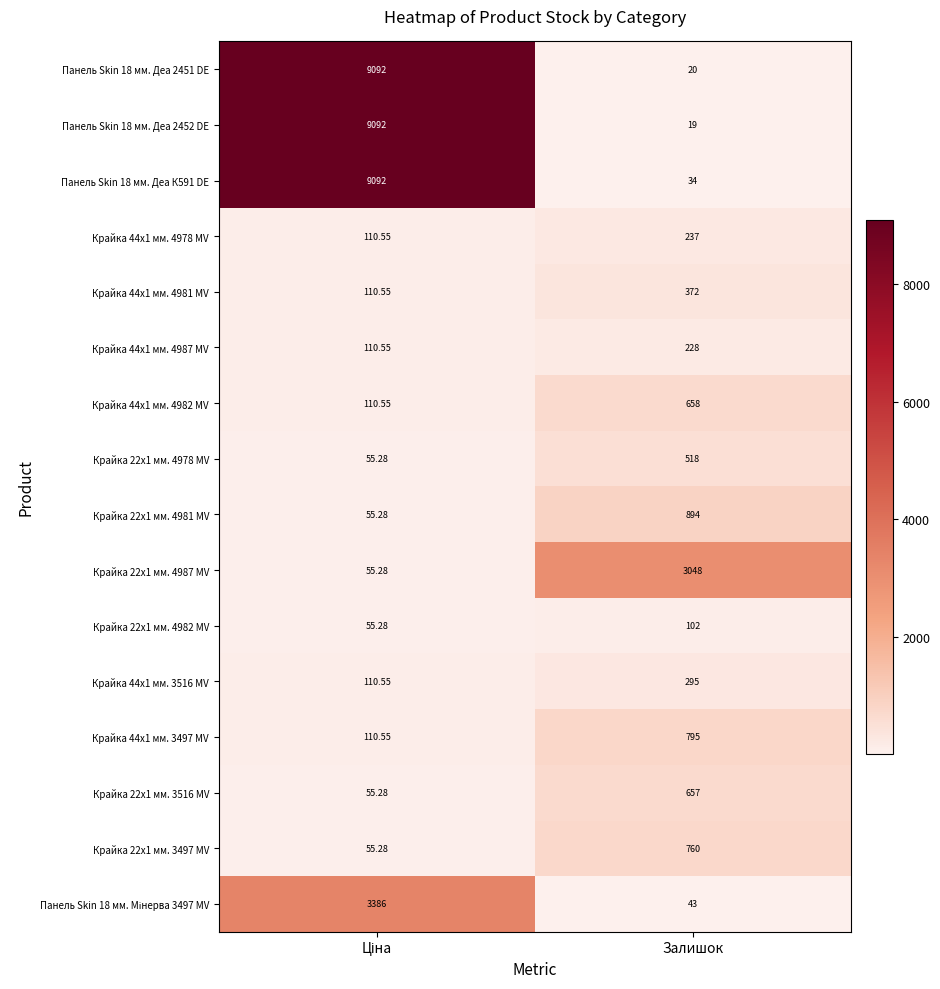

What is the total value across all series at Ціна?

31656.7